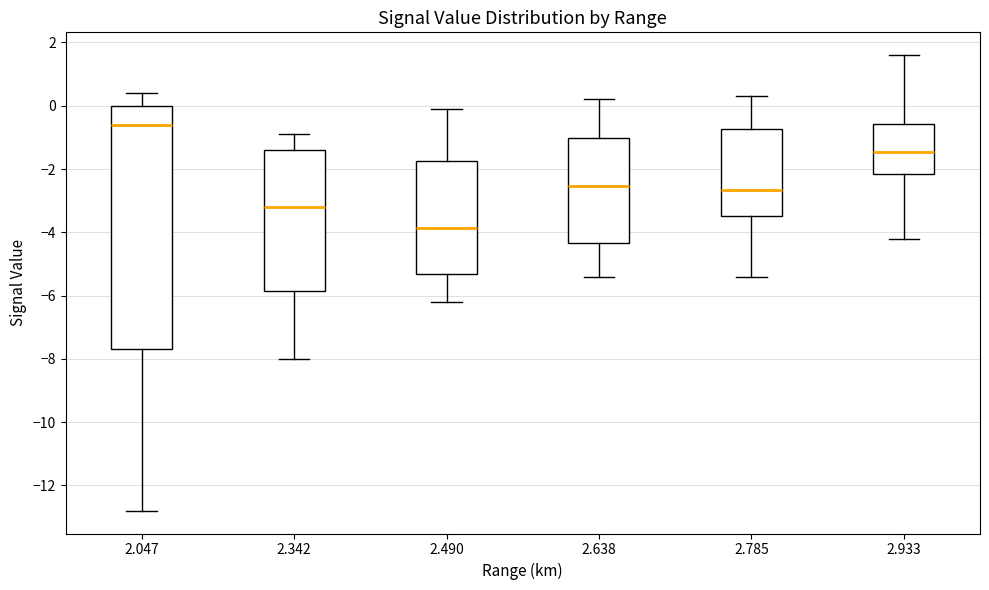

Where is the upper edge of the box at x = 2.047 on the y-axis? The values are not printed on the chart, so give them approximately, as read against the axis.

0.0